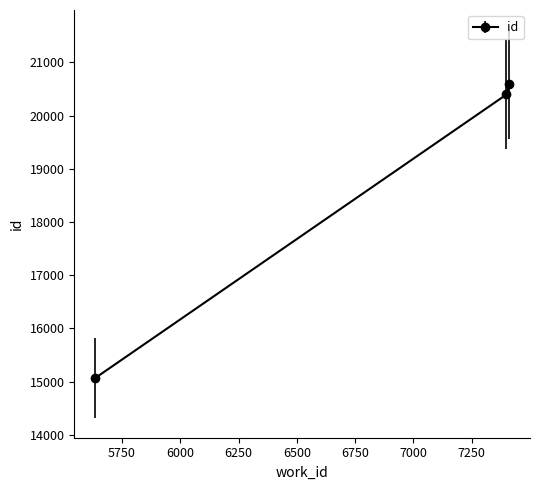

What is the sum of all values?

56049